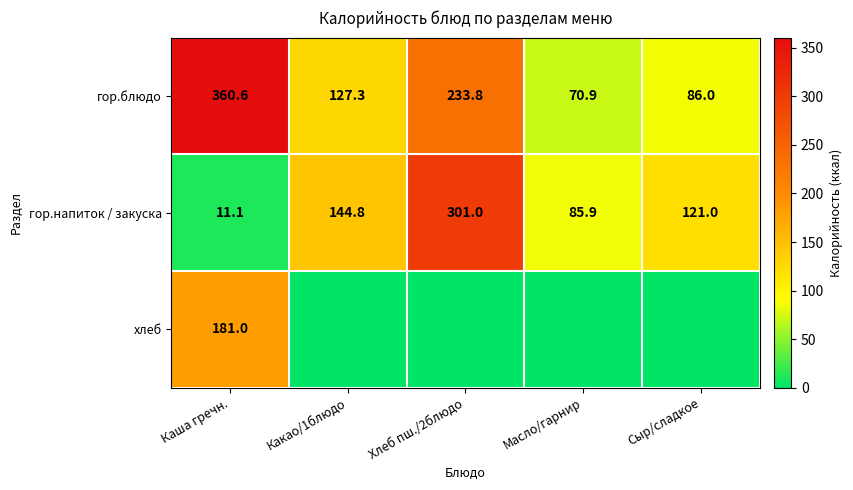

What is the difference between the гор.блюдо values at Сыр/сладкое and Каша гречн.?

274.6